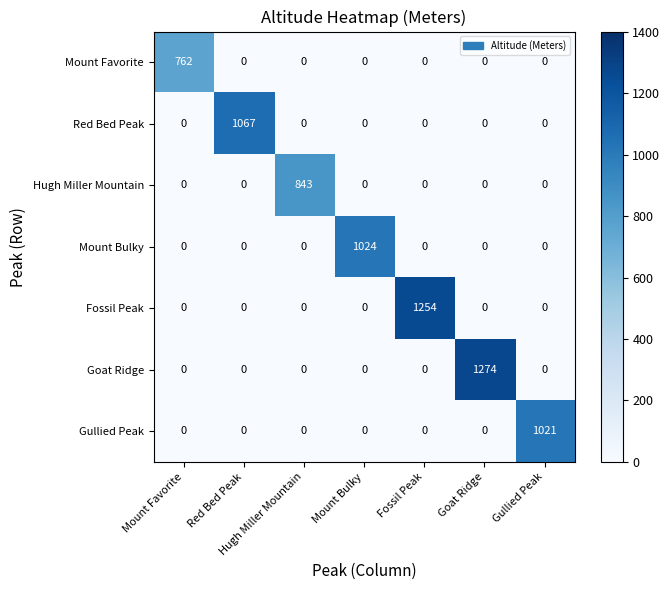

The Goat Ridge series shows -728 at Mount Bulky. True or false?

False